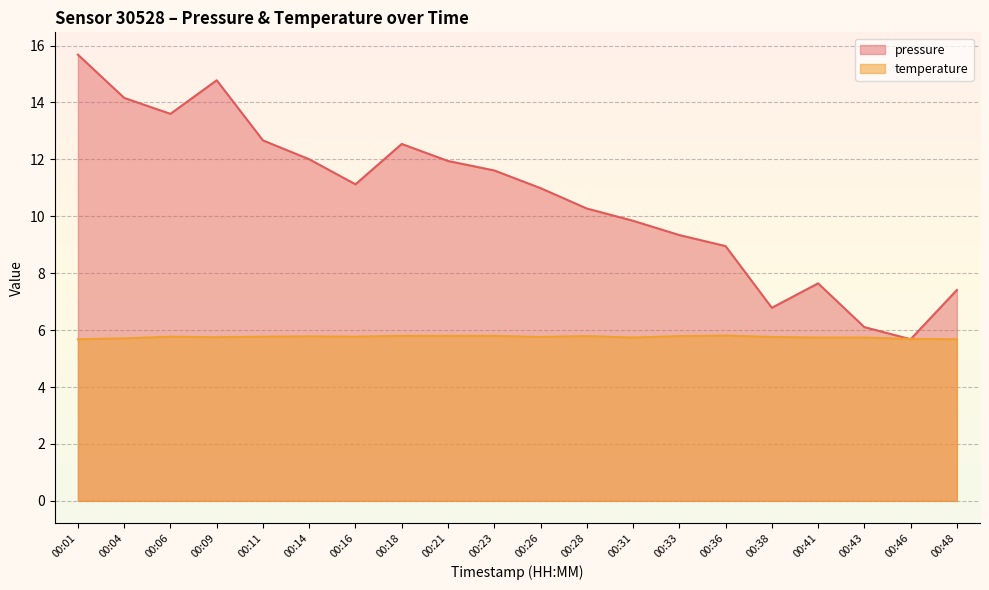

List the labels in order of temperature value, smallest first.

00:01, 00:48, 00:46, 00:04, 00:31, 00:41, 00:43, 00:09, 00:26, 00:38, 00:06, 00:11, 00:16, 00:14, 00:28, 00:33, 00:18, 00:21, 00:23, 00:36